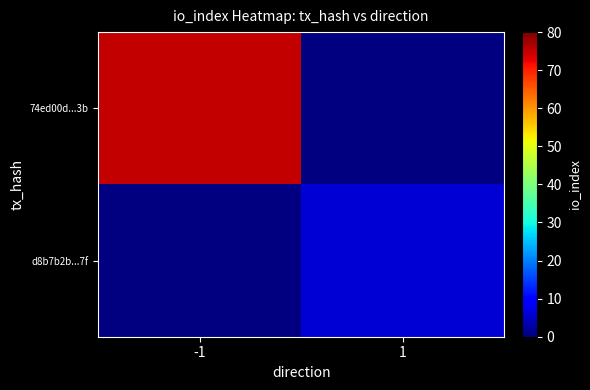

Which series changed the most between -1 and 1?

74ed00d...3b